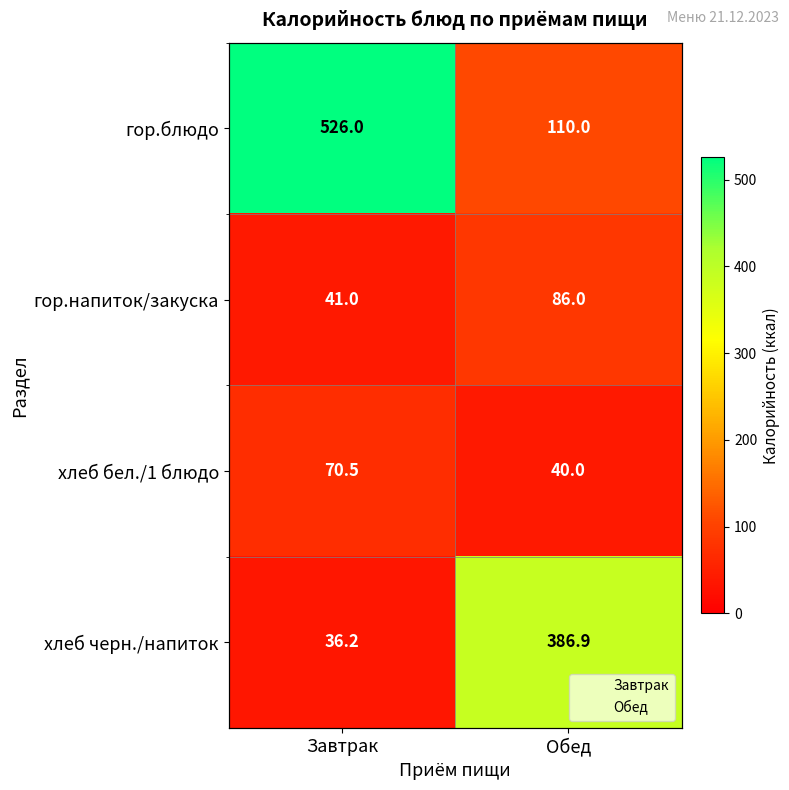

Which series has the widest spread of values?

гор.блюдо